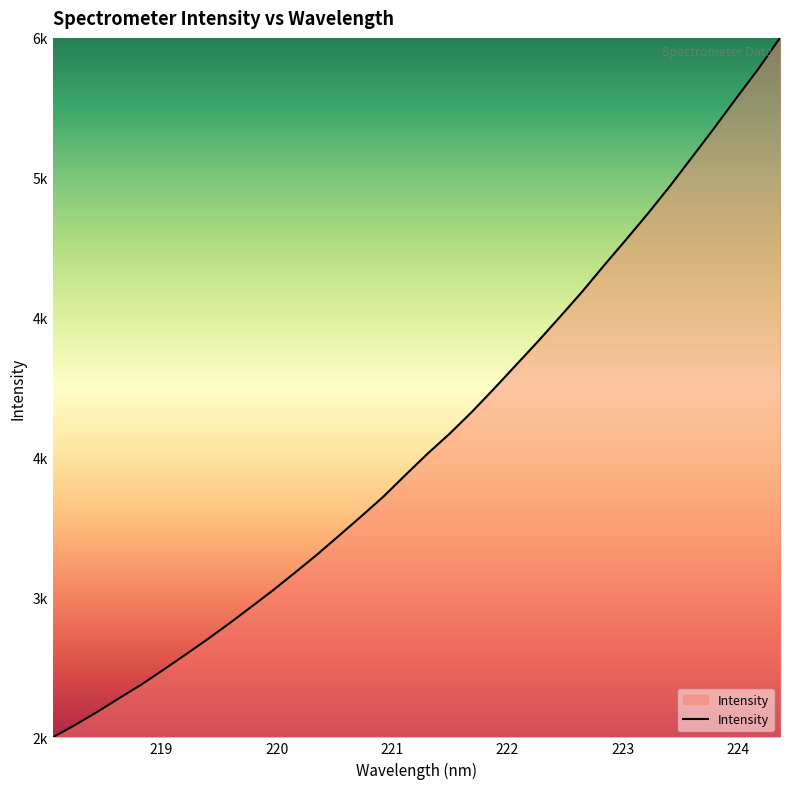

Rank the categories by value from lowest to highest.

218.0596, 218.2508, 218.442, 218.6332, 218.8244, 219.0156, 219.2067, 219.3979, 219.589, 219.7801, 219.9712, 220.1623, 220.3533, 220.5444, 220.7354, 220.9264, 221.1174, 221.3083, 221.4993, 221.6902, 221.8812, 222.0721, 222.263, 222.4538, 222.6447, 222.8355, 223.0264, 223.2172, 223.408, 223.5987, 223.7895, 223.9802, 224.1709, 224.3616